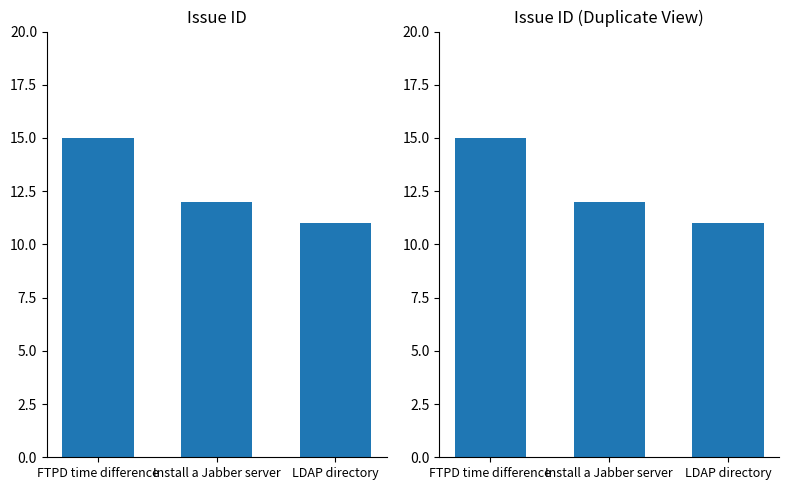

How many values are between 11 and 15?

3